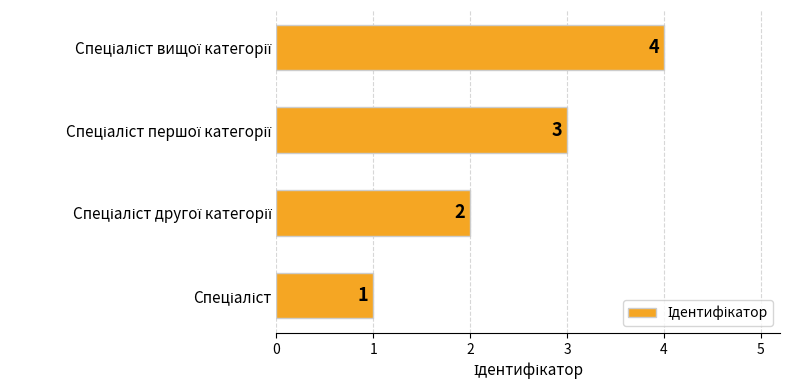

Count the values in the range 2 to 4.

3